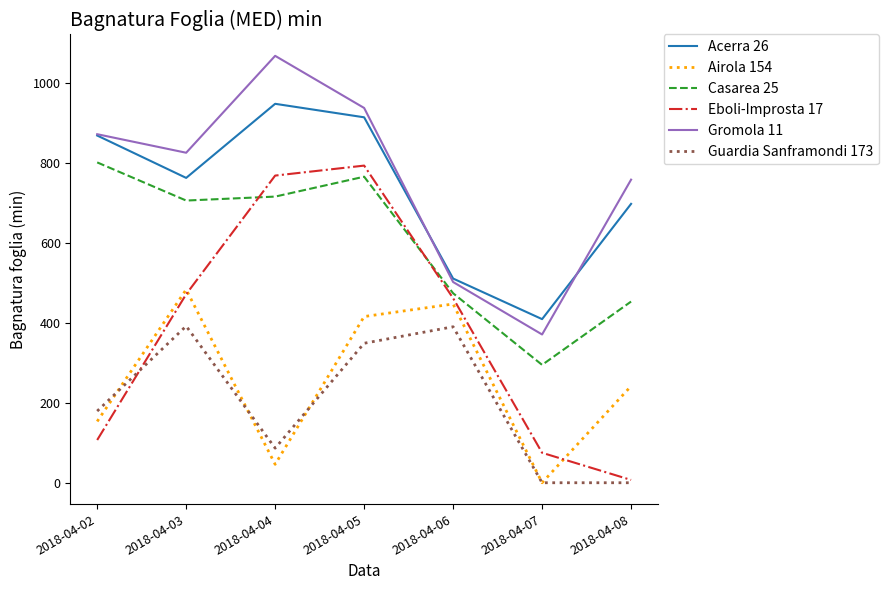

True or false: Casarea 25 has more than 0 interior local peaks.

True